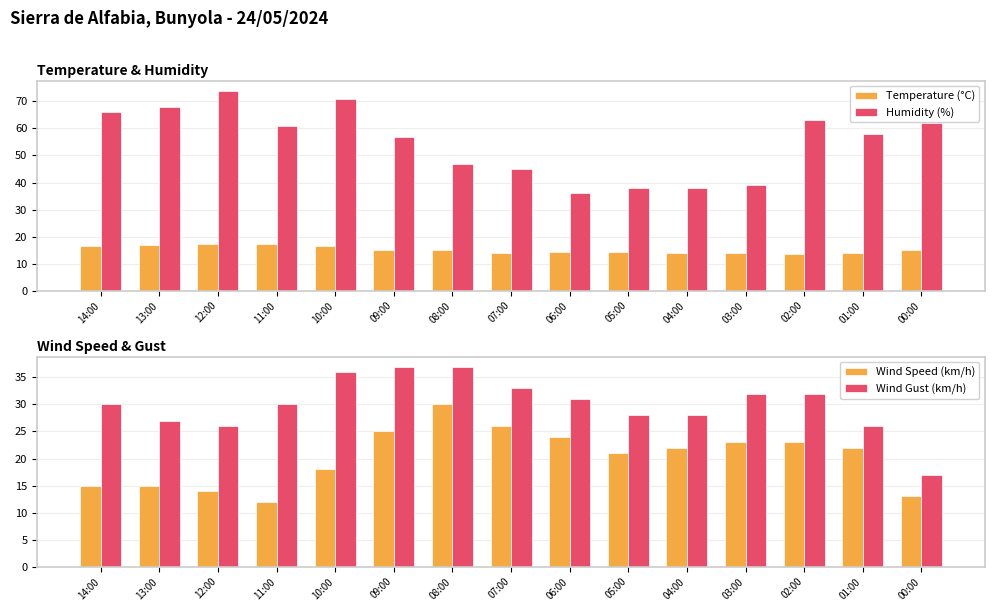

Are the bars grouped side by side (vs. stacked)?

Yes